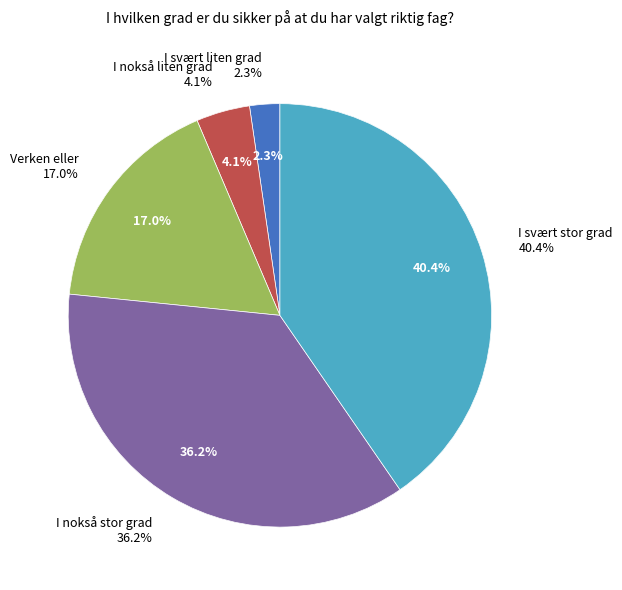

Which slice is the largest?

I svært stor grad